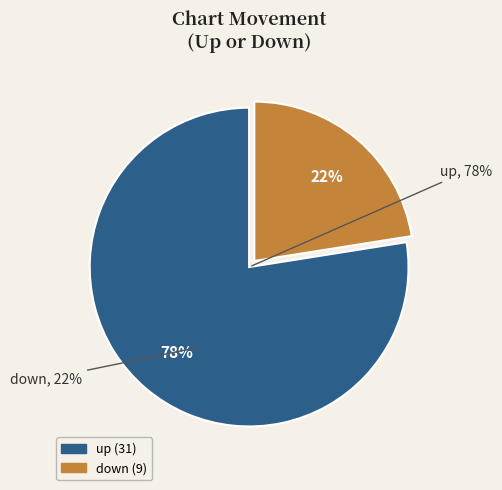

What is the smallest slice in the pie chart?

down